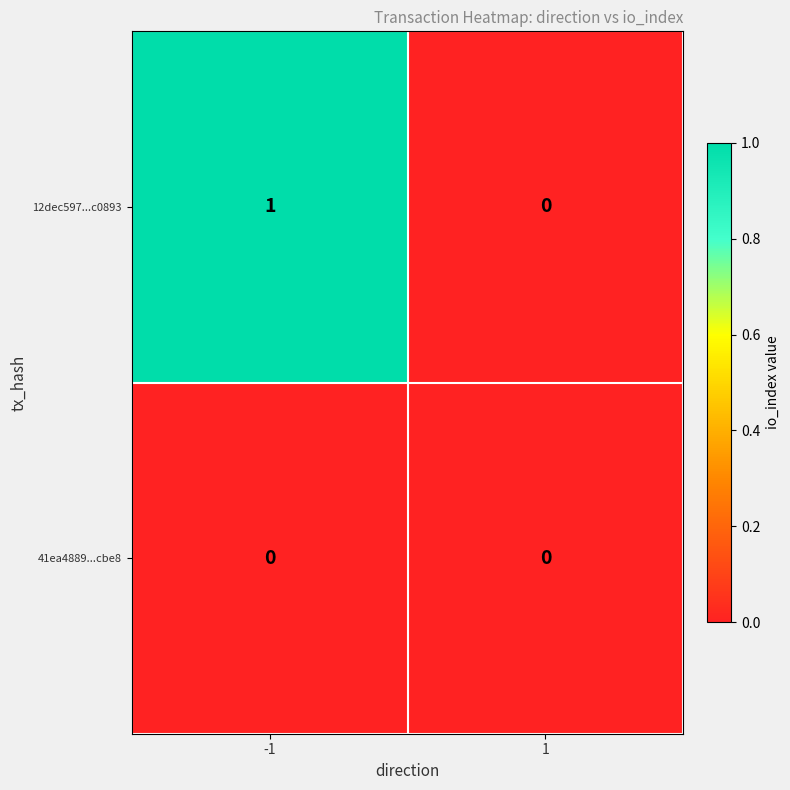

The value of 12dec597...c0893 at -1 is 0. True or false?

False